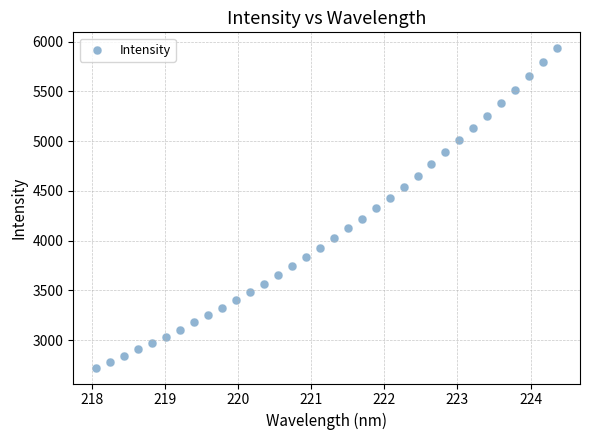

What is the range of X values (max minus min)?

6.3